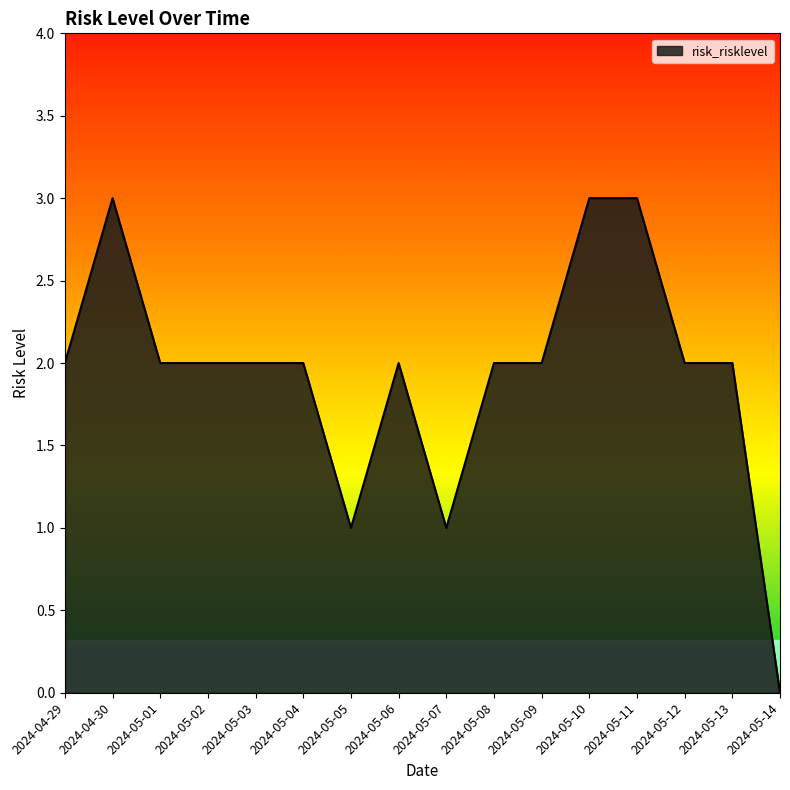

What is the difference between the maximum and minimum values?

3